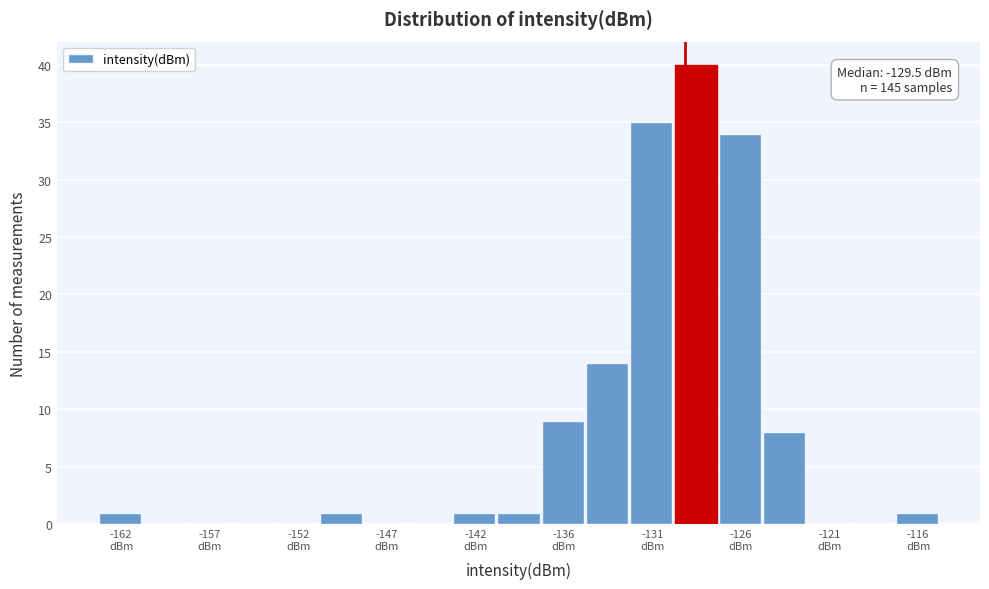

Around what value on the x-axis is the tallest bar? Give the approximate position of its centre, as read against the axis.

-129